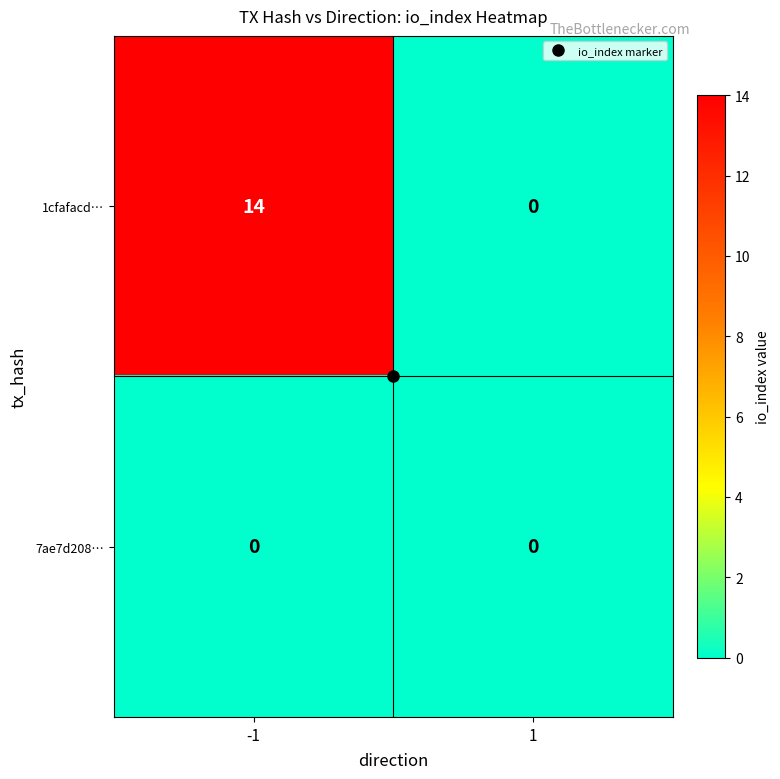

At how many categories does at least one series exceed 9?

1